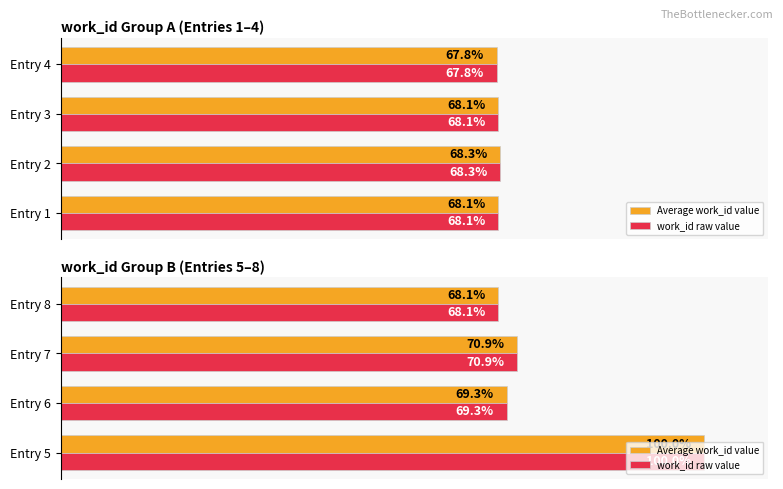

Read the work_id raw value value at Entry 8.

68.1